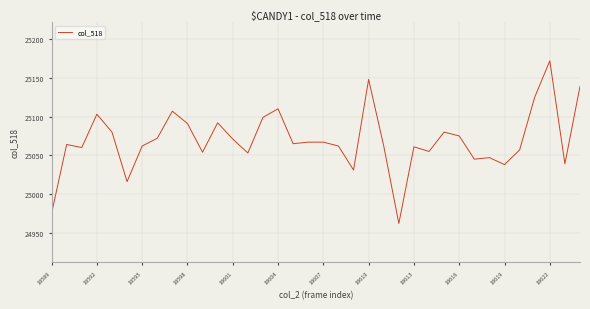

True or false: there are more than 2 points higher than both neighbors.

True